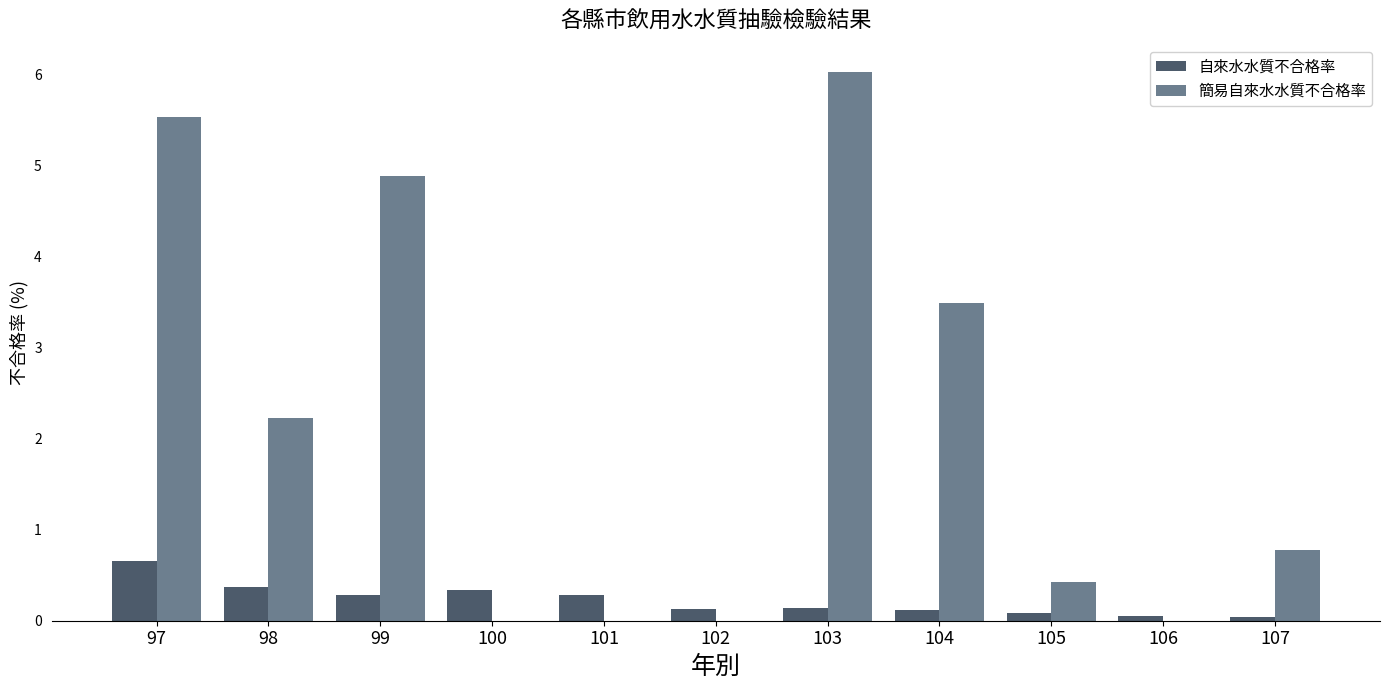

How many groups of bars are there?

11